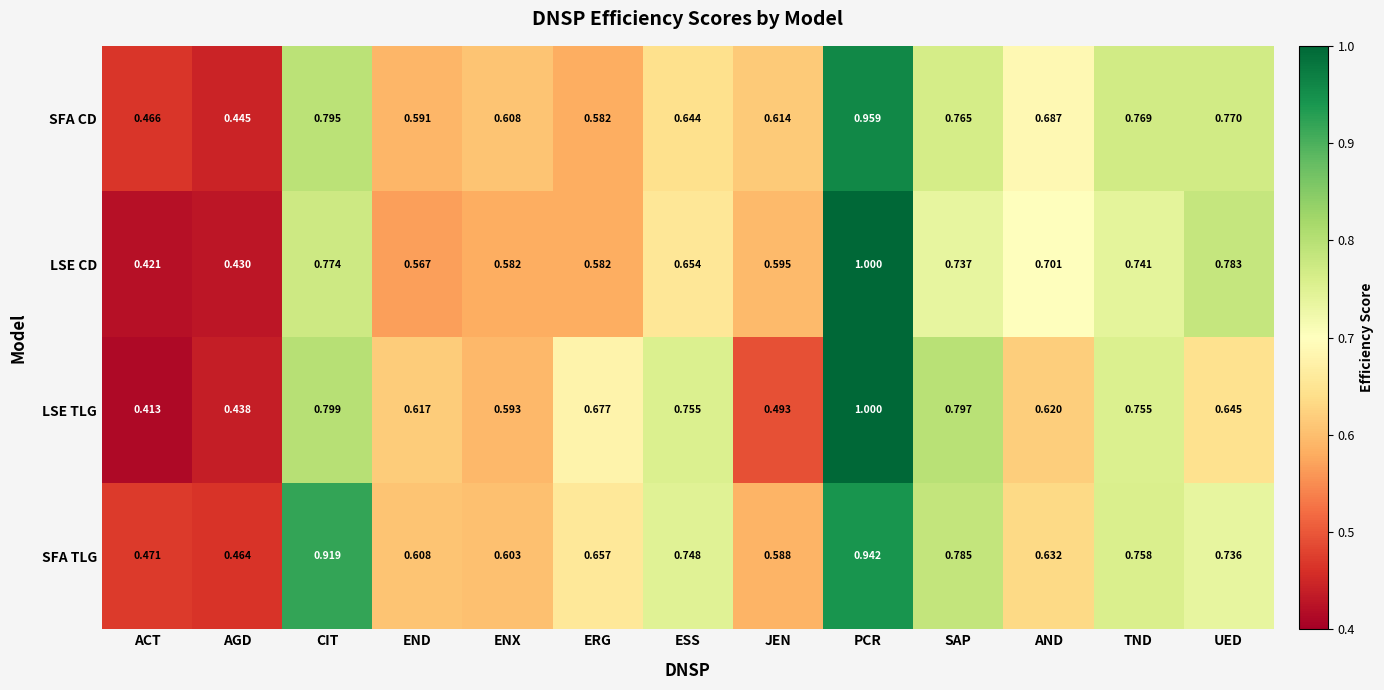

Between ACT and AND, which series saw the biggest shift?

LSE CD